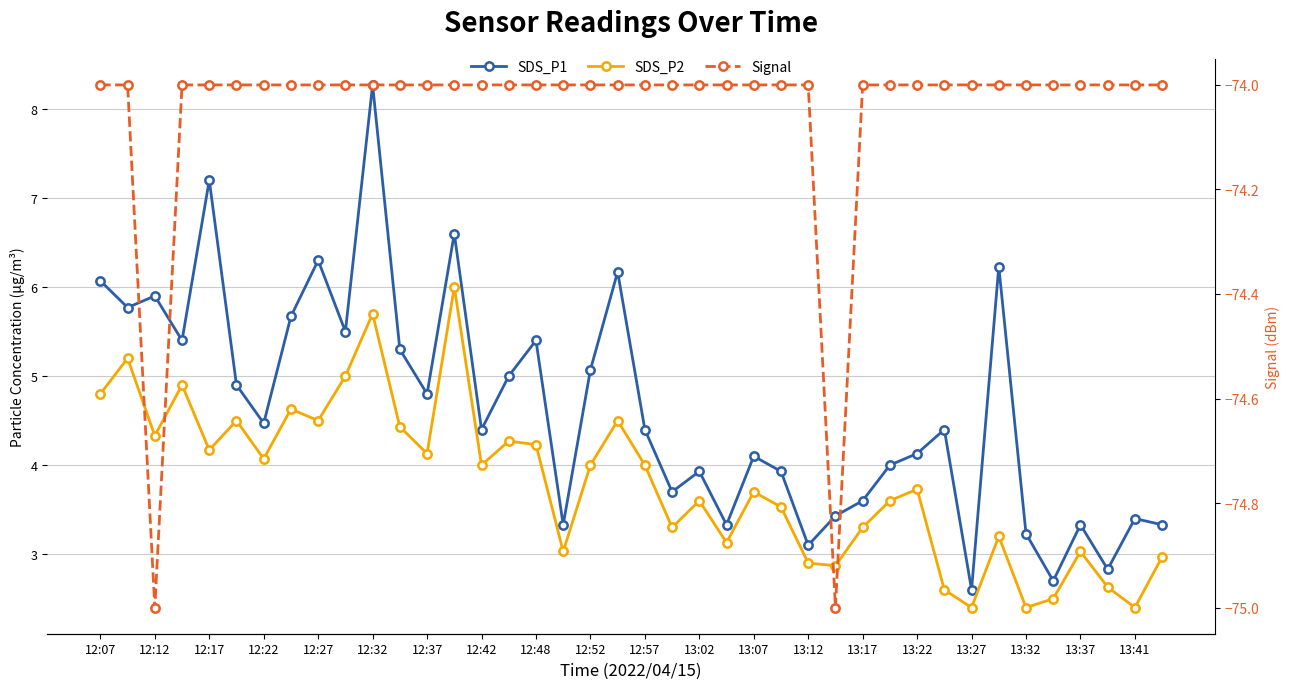

True or false: SDS_P1 has more than 2 interior local peaks.

True